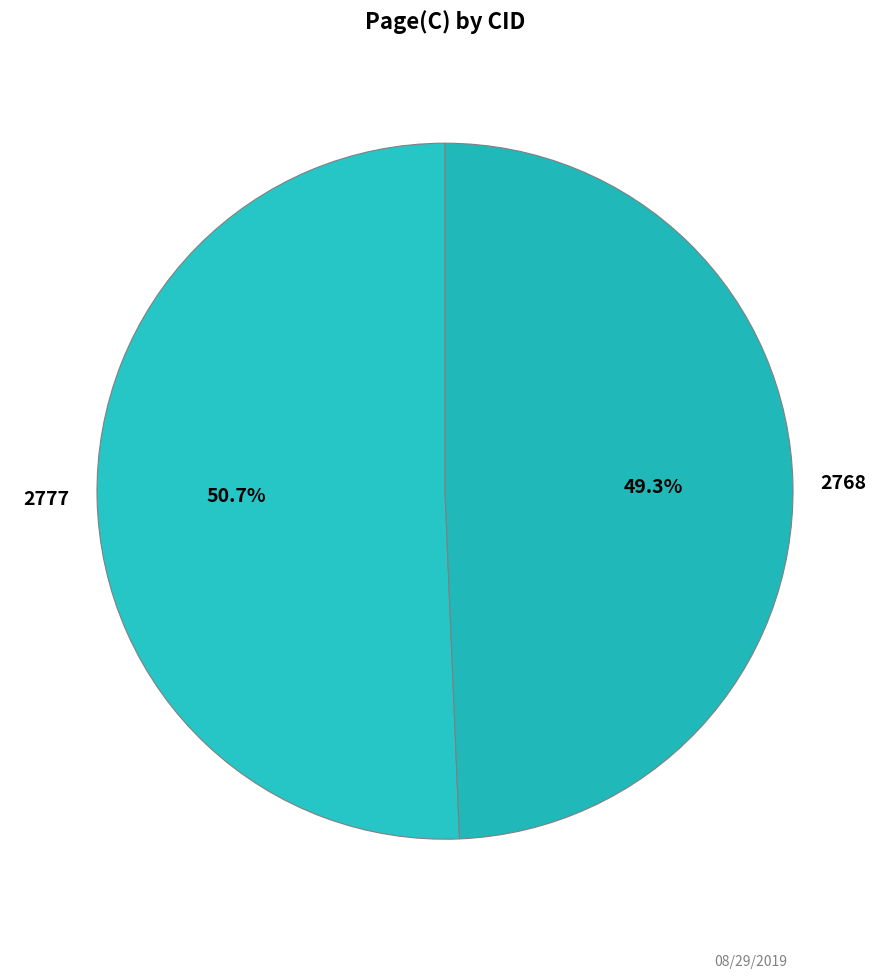

What percentage do 2768 and 2777 together represent?

100.0%